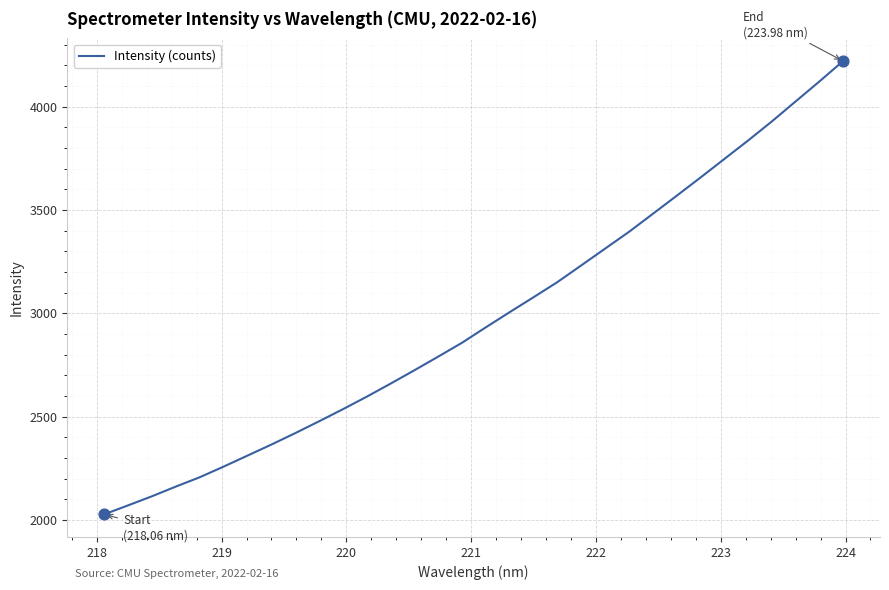

What is the difference between the maximum and minimum values?

2193.8